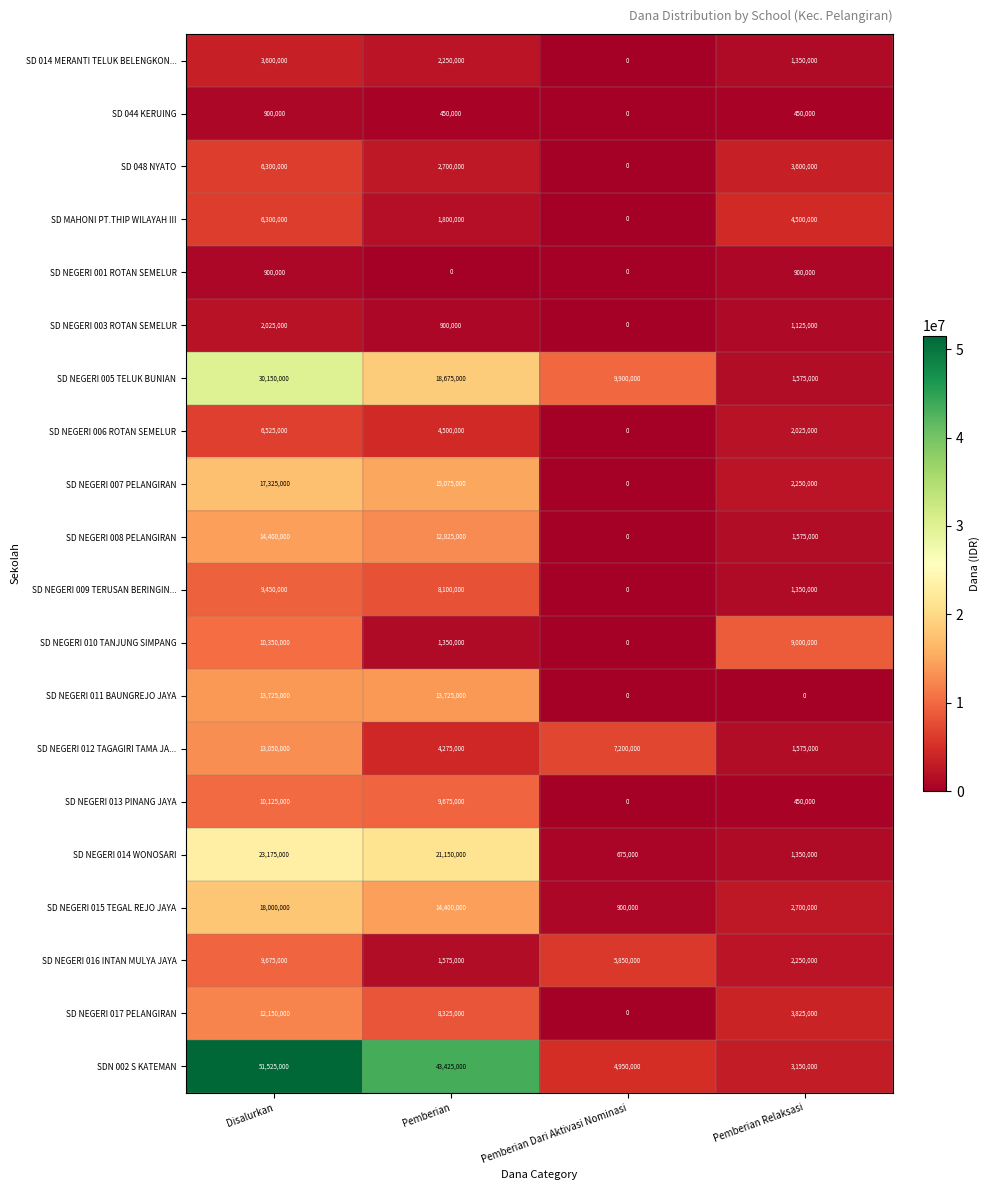

How many data points does each series have?

4